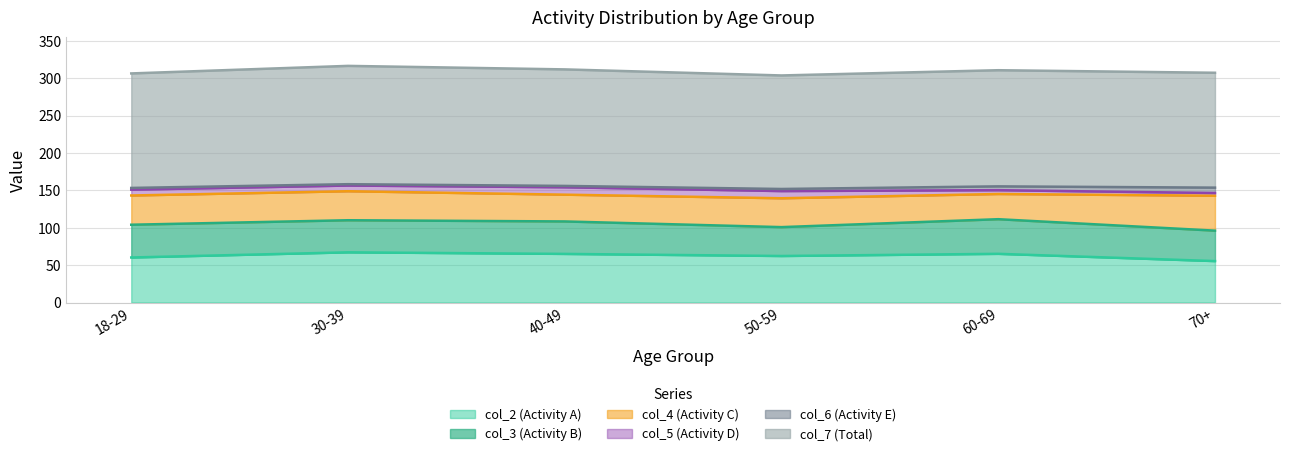

Does the chart have visible grid lines?

Yes